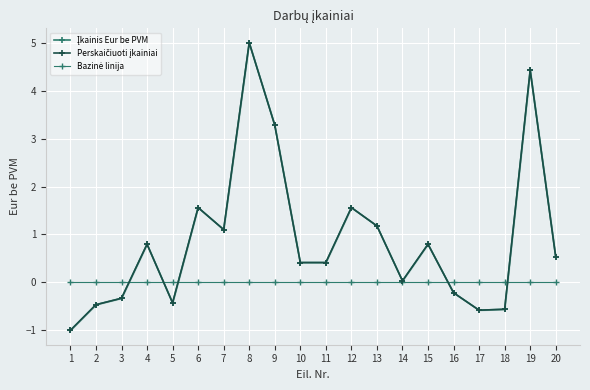

How many distinct data groups are displayed?

3